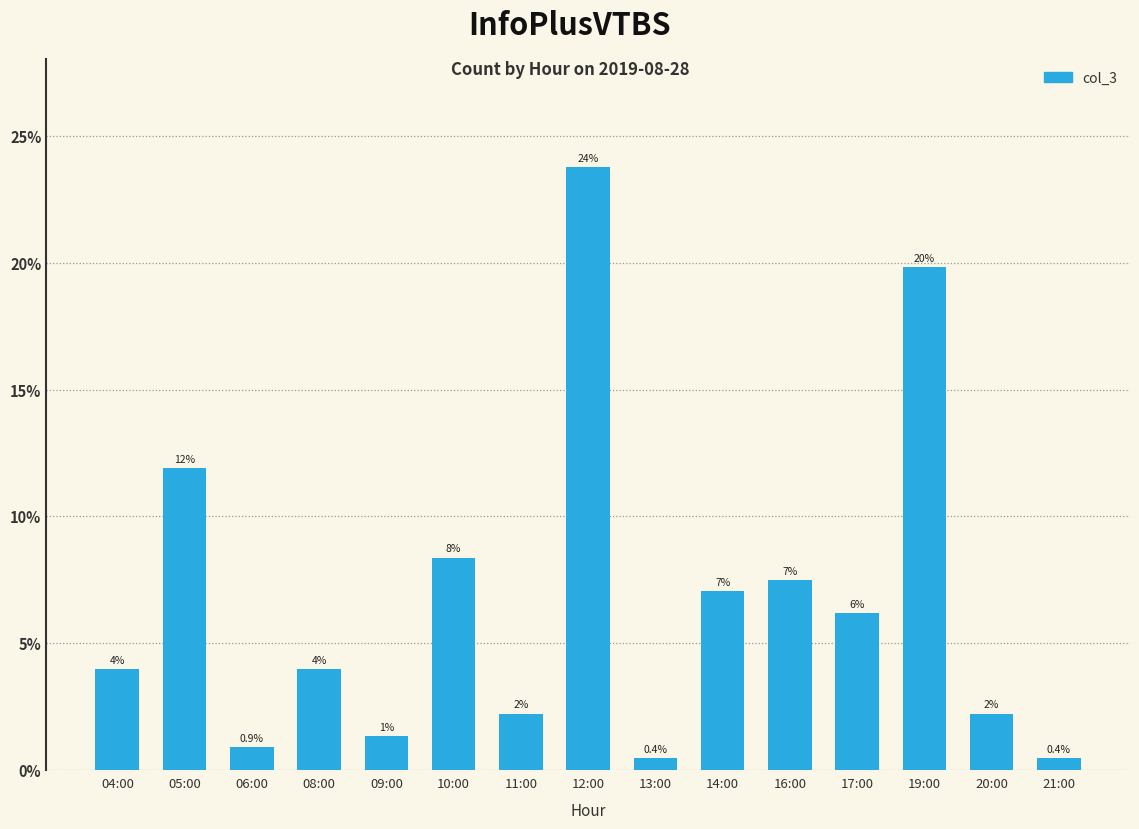

What value does the data have at 17:00?

6.2